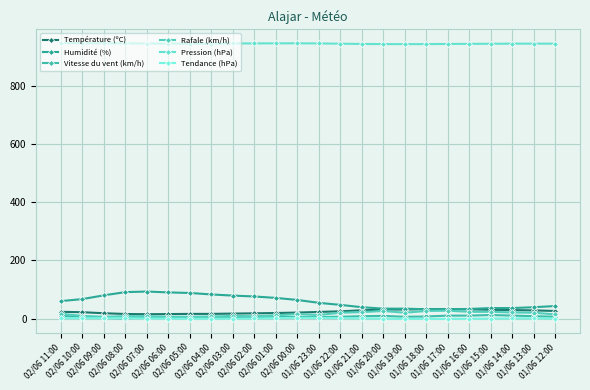

True or false: Pression (hPa) has a value of 1271.7 at 01/06 21:00.

False